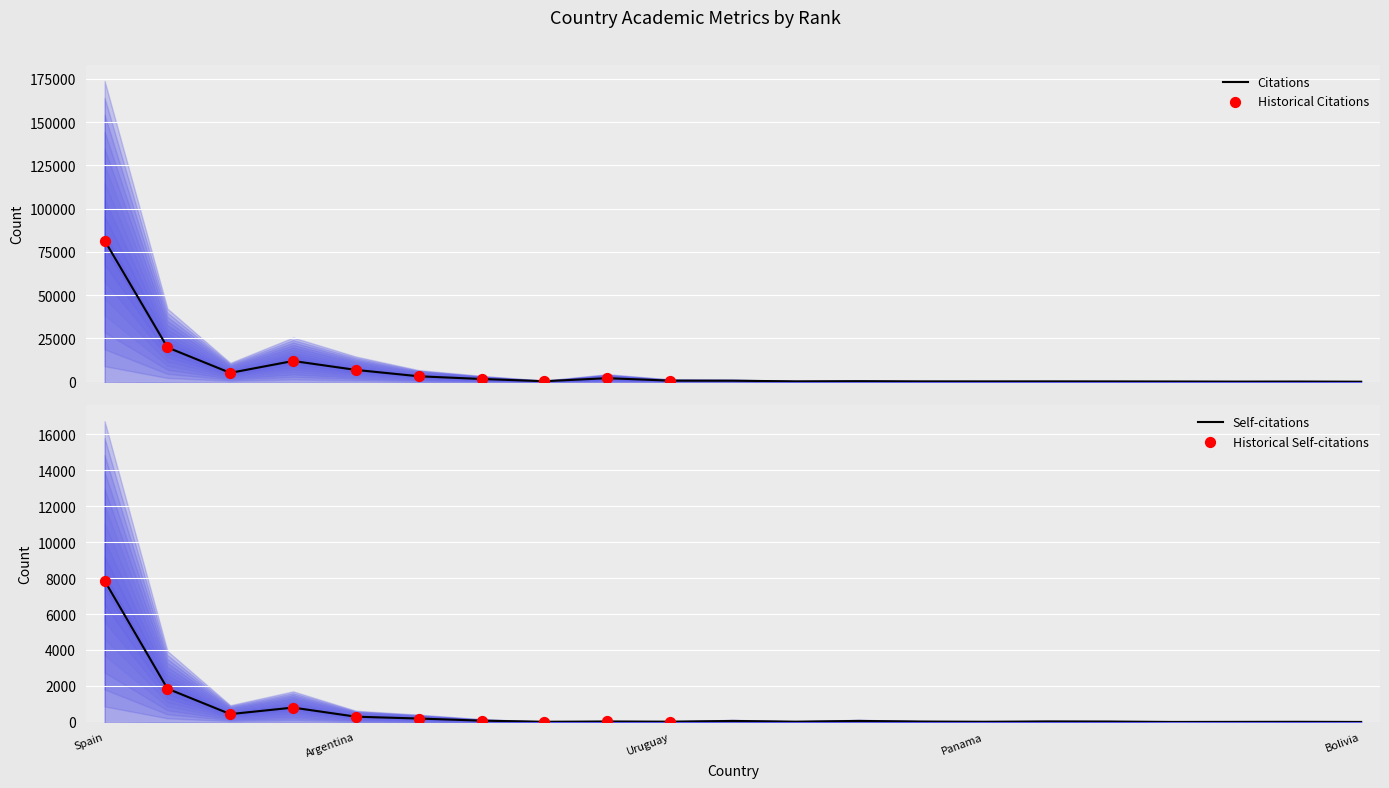

At which category is the sum across all series the highest?

Spain